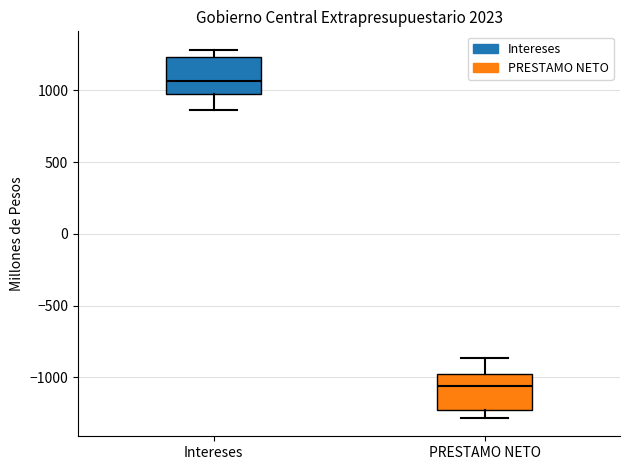

Which box's median line is the highest?

Intereses